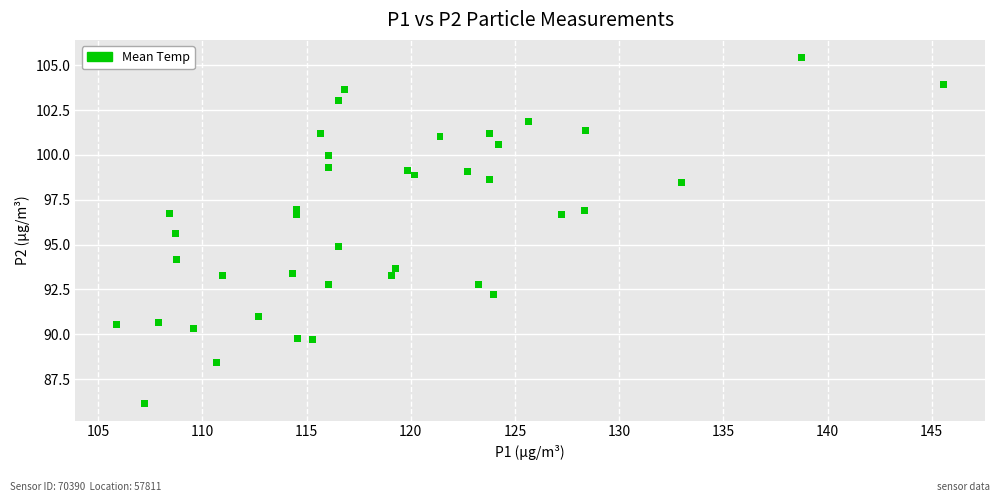

What is the range of X values (max minus min)?

39.7